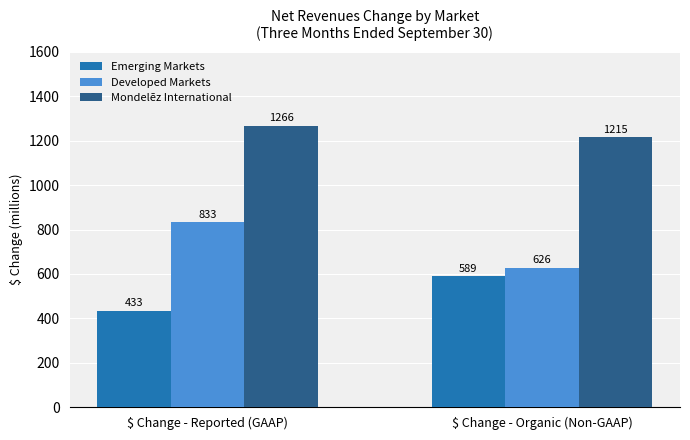

Is it true that Emerging Markets equals 589 at $ Change - Organic (Non-GAAP)?

True